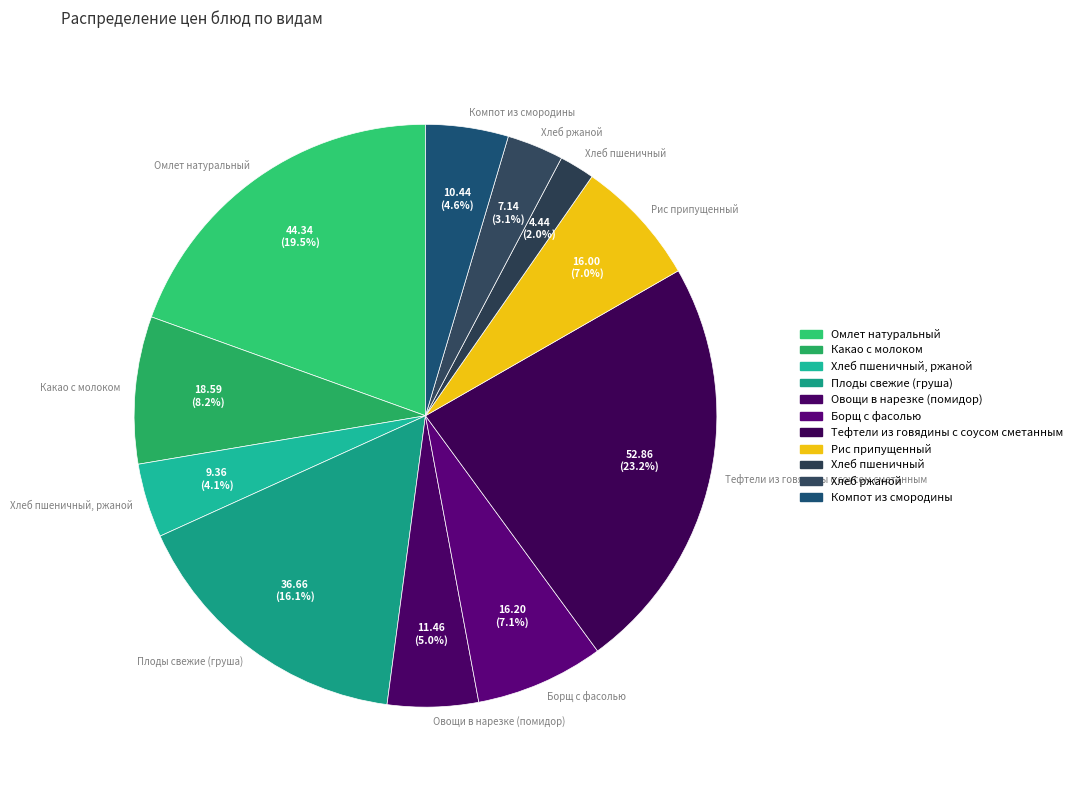

To the nearest percent, what is the combined percentage of Тефтели из говядины с соусом сметанным and Овощи в нарезке (помидор)?

28%